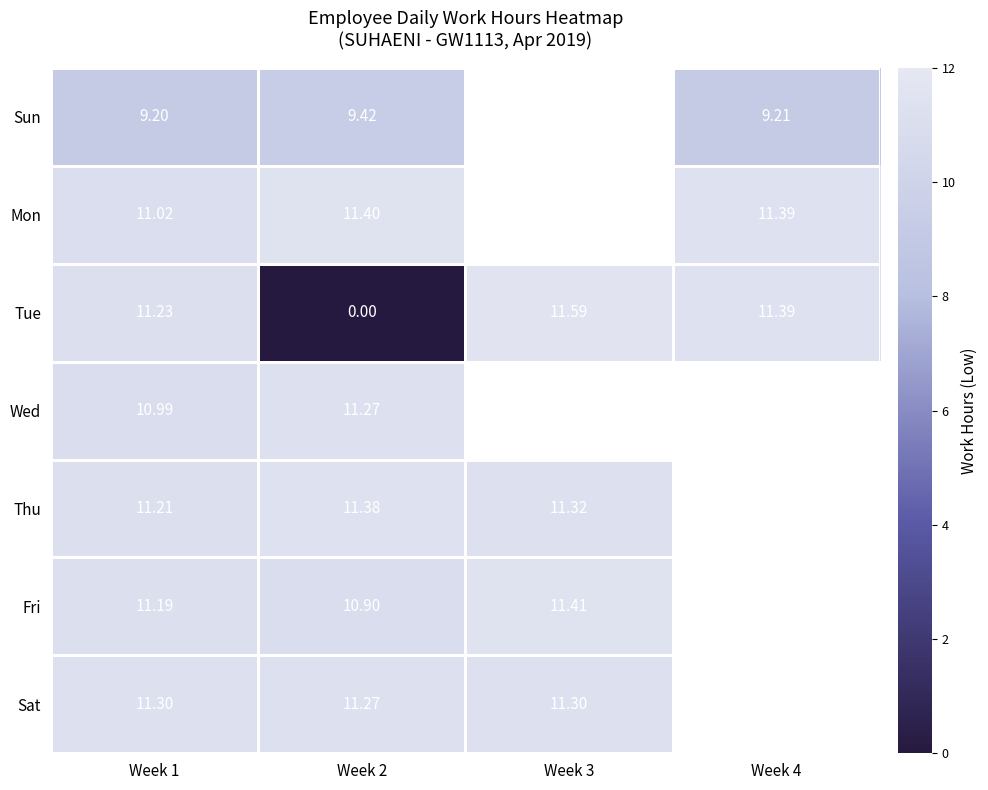

Which series has the largest total across all categories?

Tue